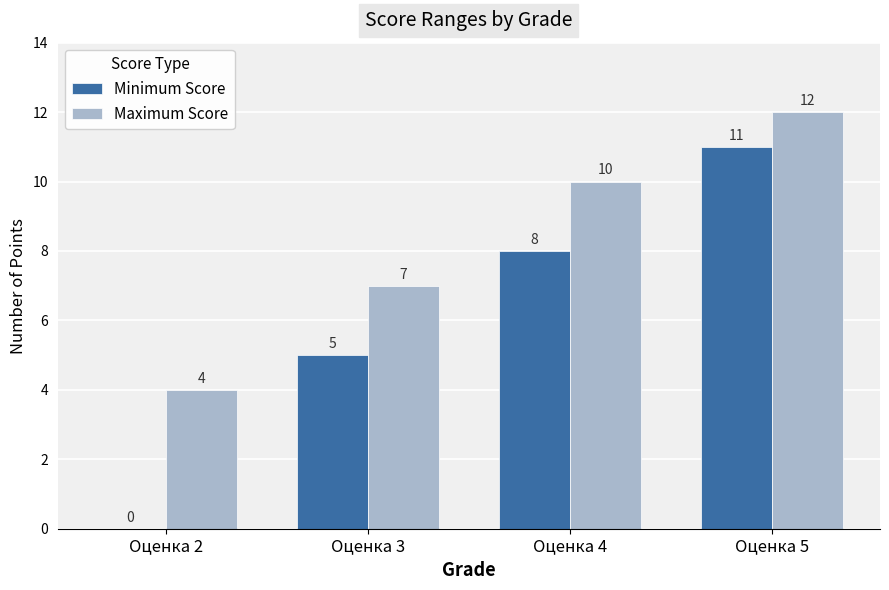

At which label does Maximum Score reach its peak?

Оценка 5